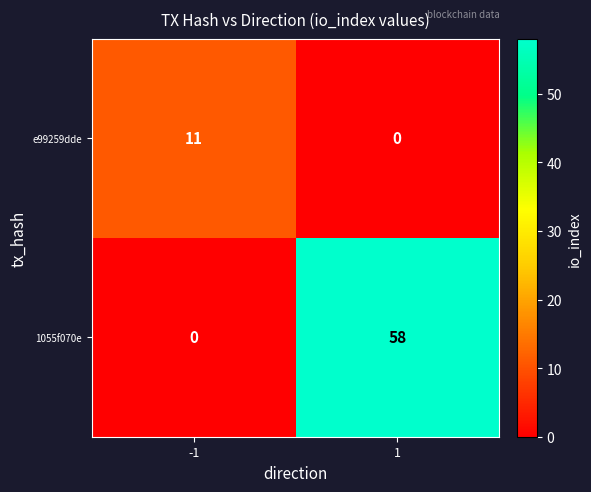

What is the average value of the 1055f070e series?

29